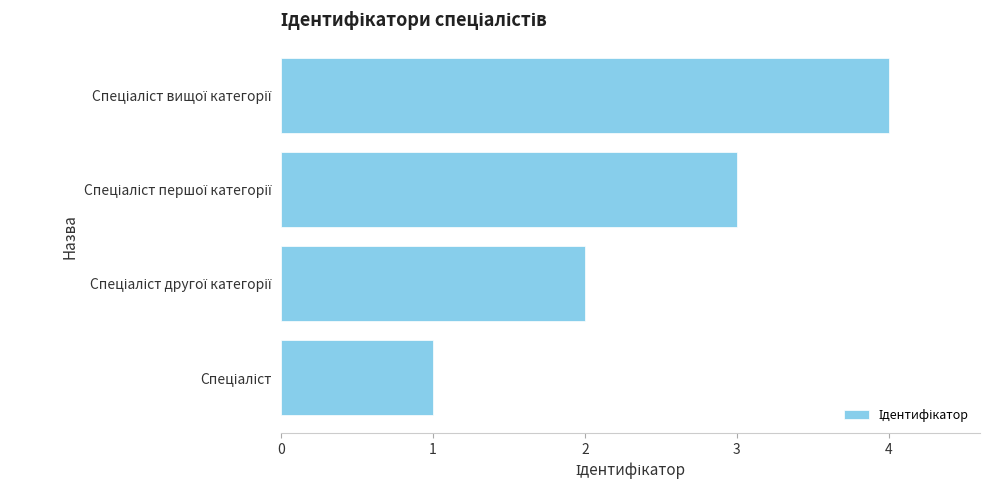

What is the maximum value shown in the chart?

4